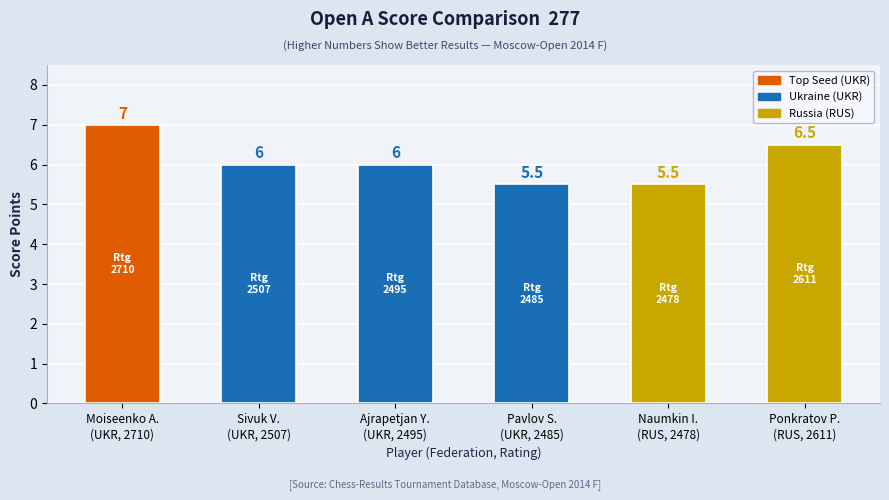

What is the smallest value displayed?

5.5